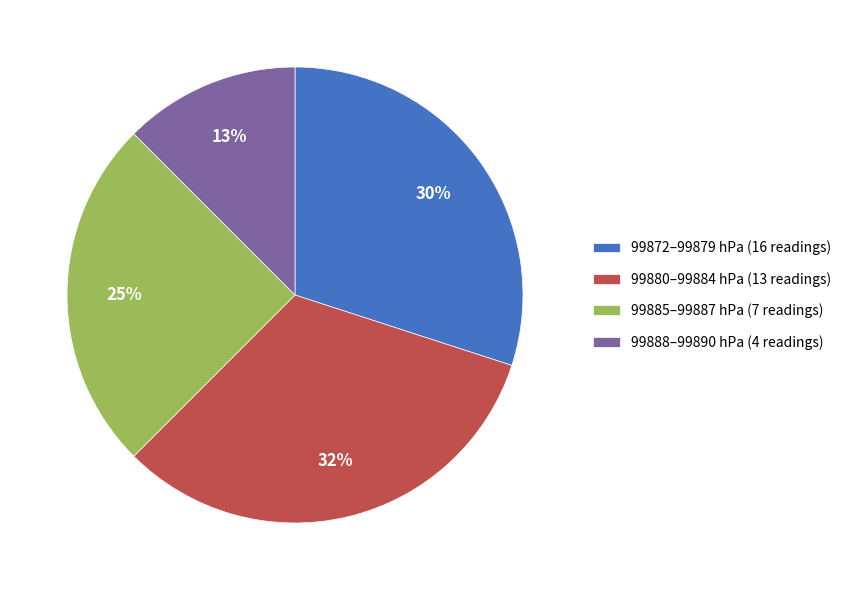

What is the largest slice in the pie chart?

99880–99884 hPa (13 readings)